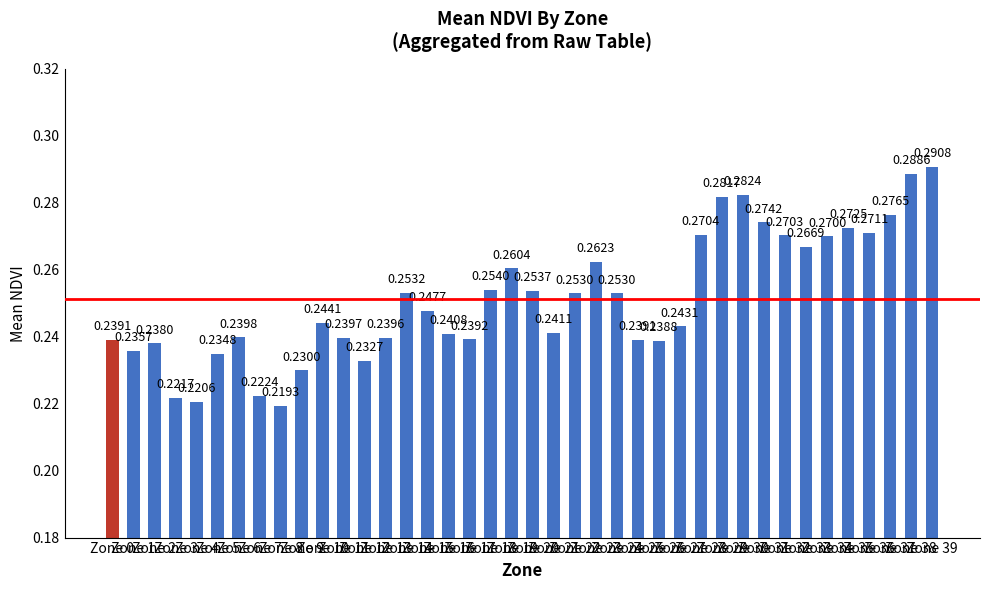

Which has a higher value, Zone 5 or Zone 29?

Zone 29